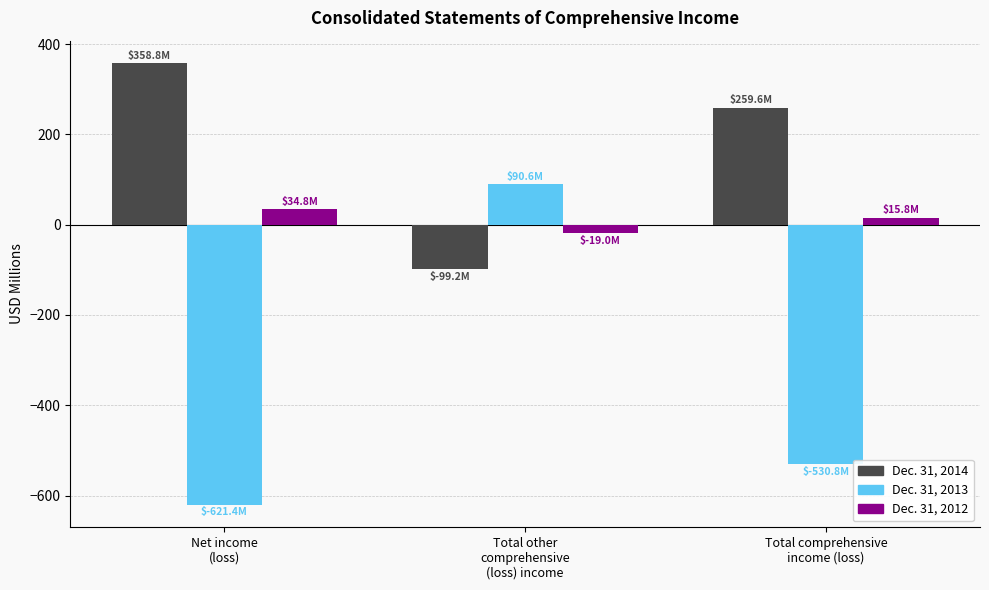

What is the greatest value displayed?

358.8